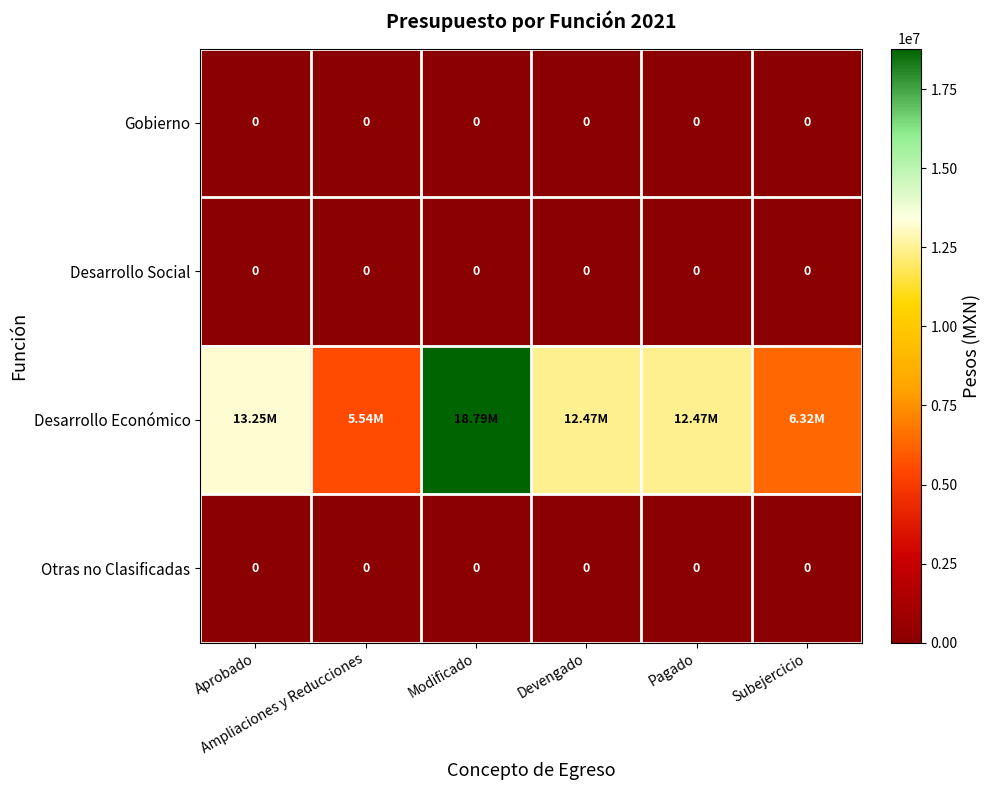

At which category is the sum across all series the highest?

Modificado